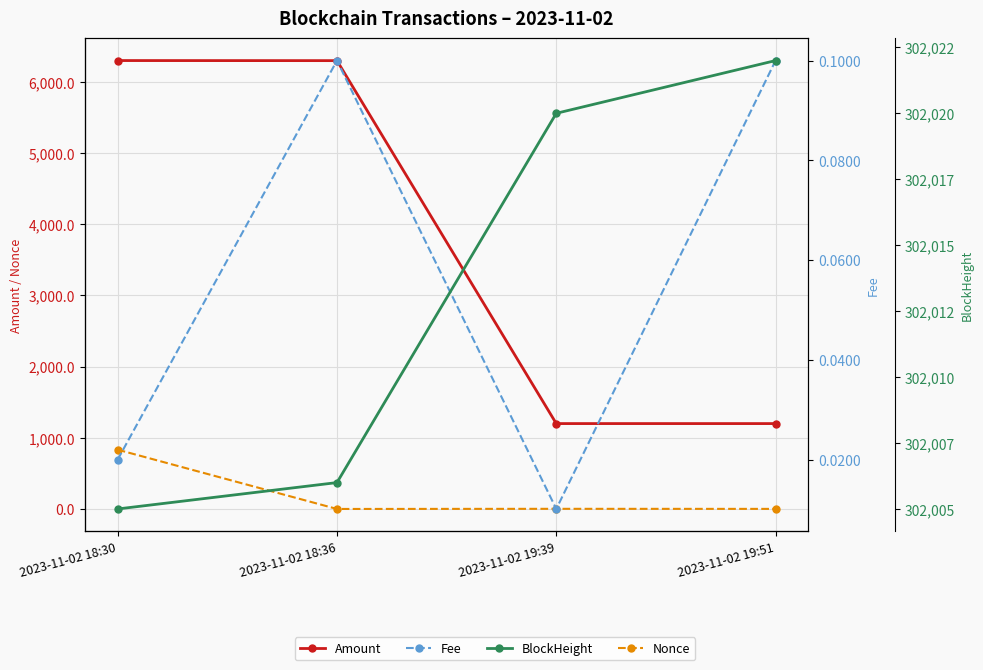

Which category has the highest value across all series?

2023-11-02 19:51